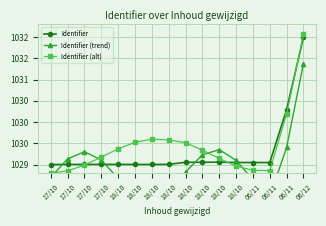

At which label is Identifier (alt) closest to 1030?

06/11